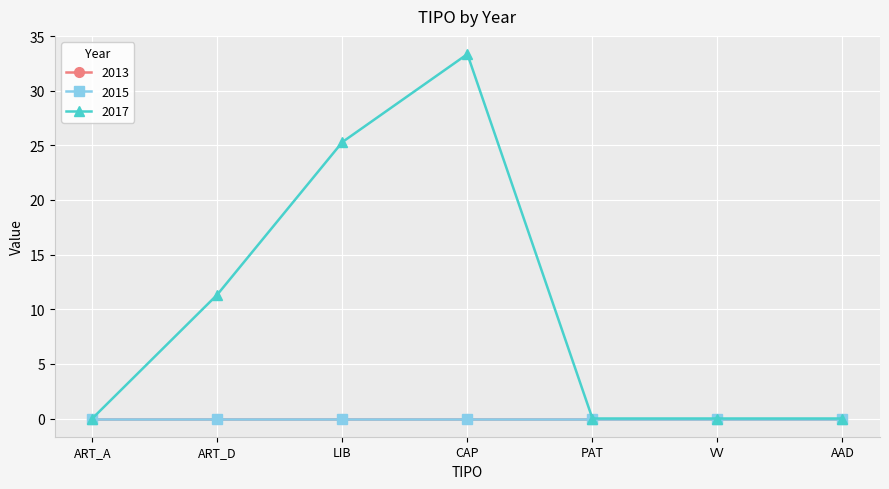

Is this an area chart (filled region under the line)?

No